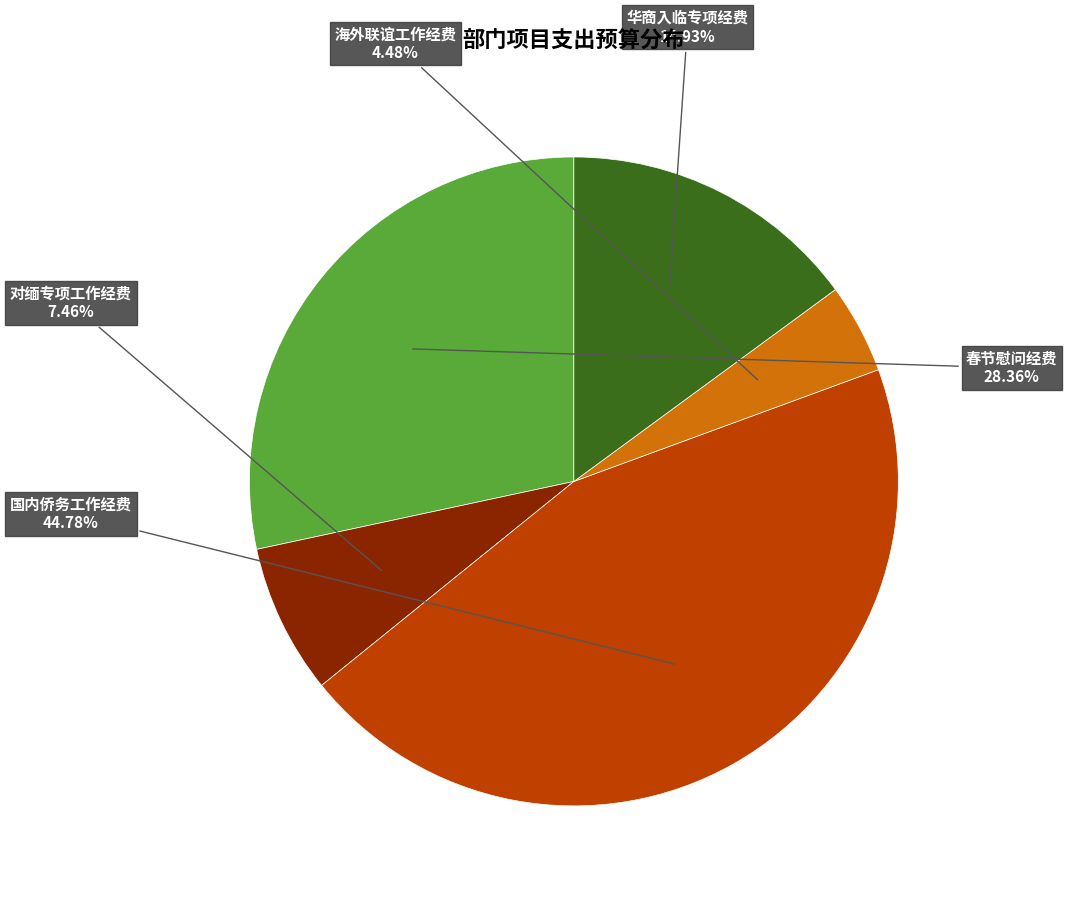

What is the total percentage of 国内侨务工作经费 and 对缅专项工作经费?

52.2%